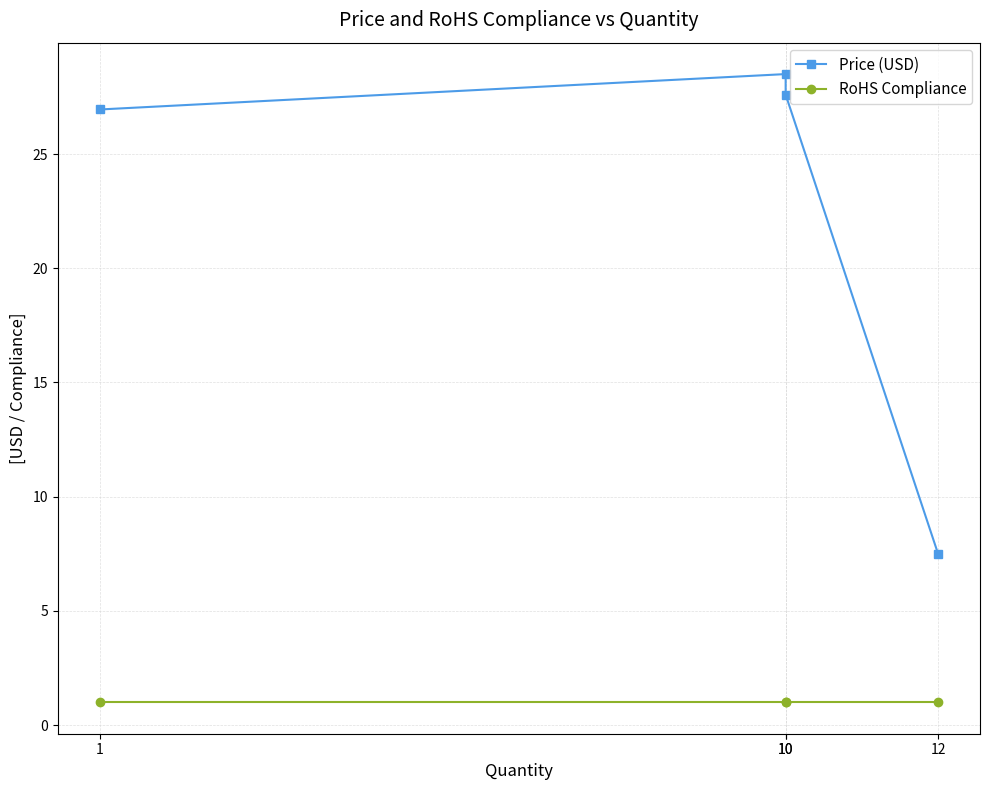

What value does the RoHS Compliance series have at 1?

1.0